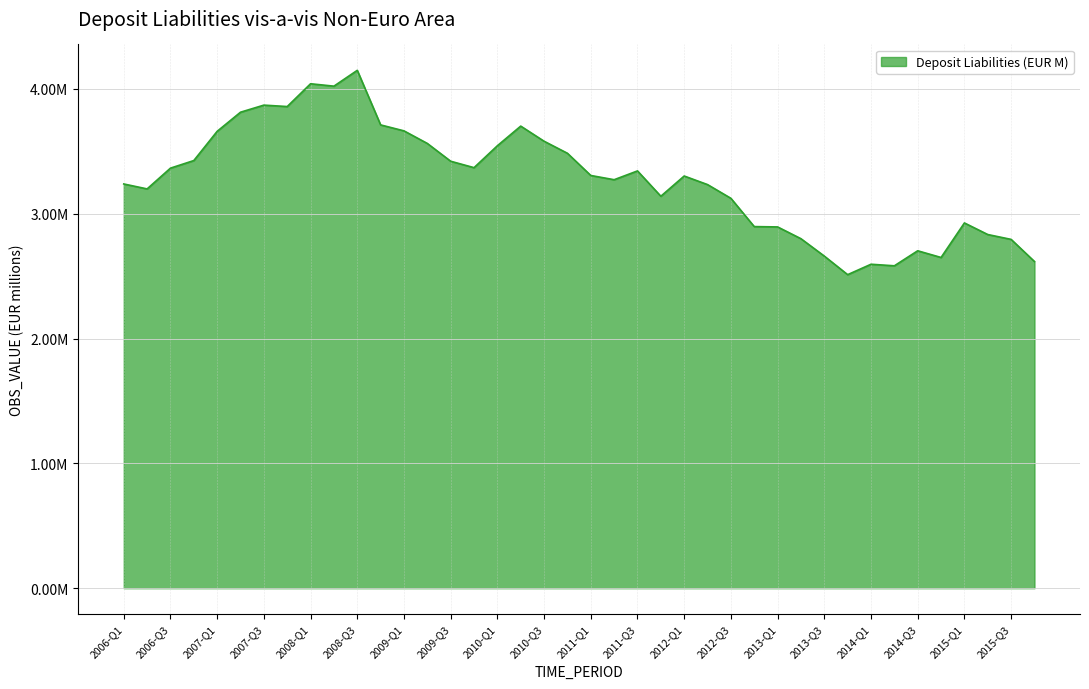

What is the label of the 4th point from the right?

2015-Q1